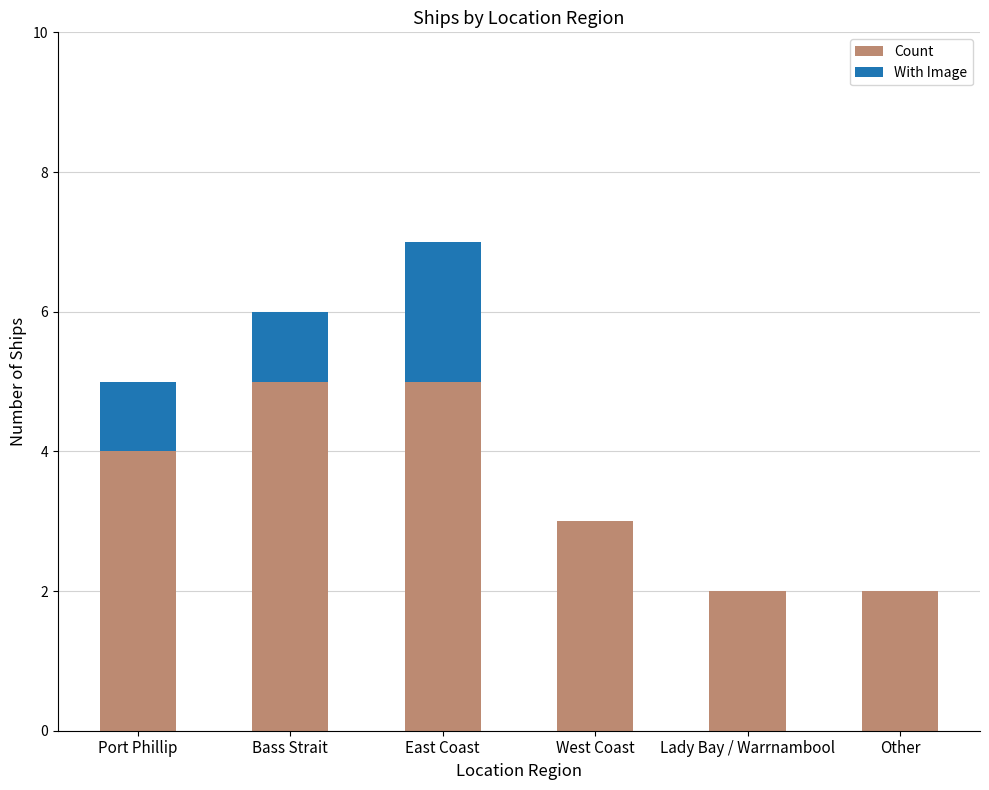

Which category has the highest value in the Count series?

East Coast